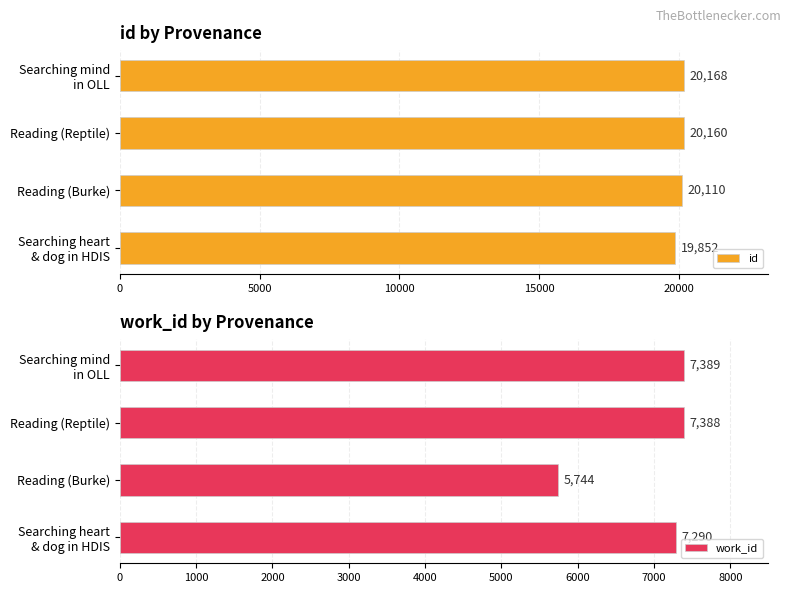

What is the difference between the maximum and minimum values in the work_id series?

1645